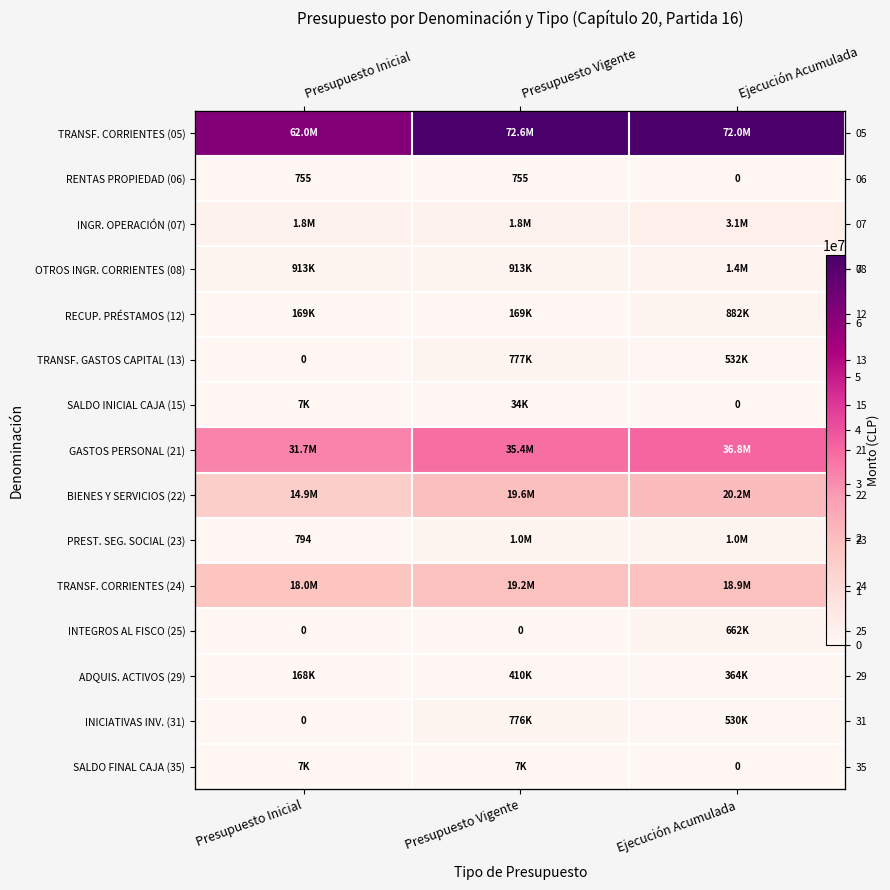

How many data points does each series have?

3